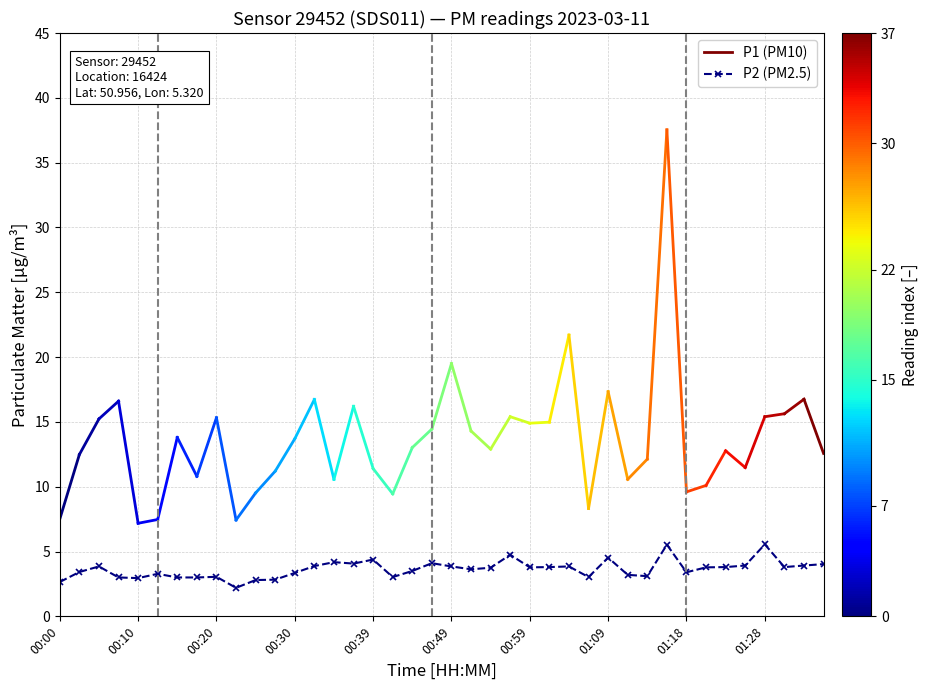

What is the sum of all values?

145.5